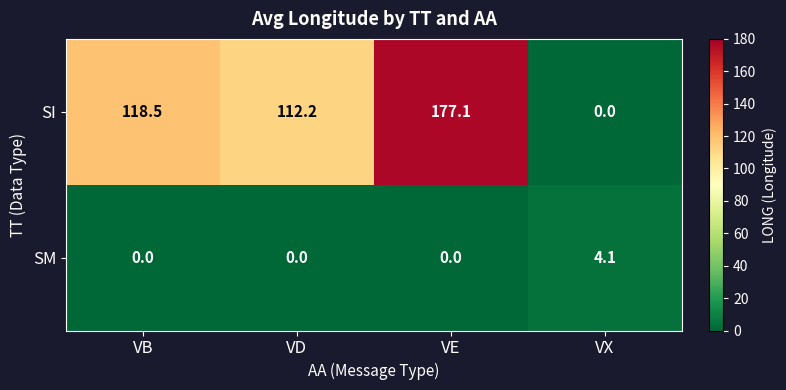

The SM series shows 6.0 at VX. True or false?

False